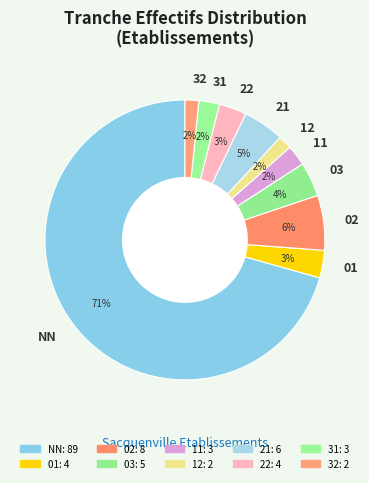

To the nearest percent, what is the combined percentage of 01 and 03?

7%